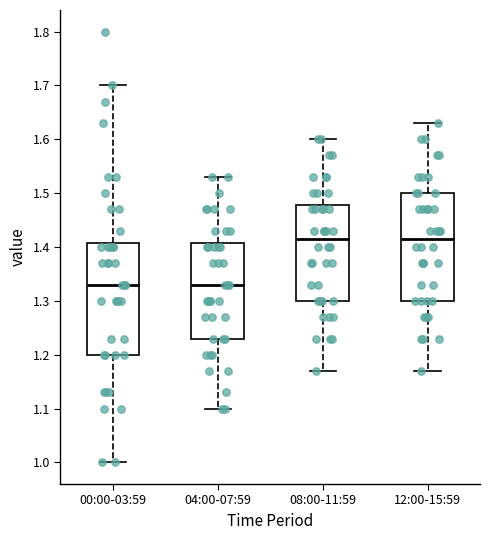

Reading left to right, read every box against the y-axis: the position of its median line, the range the box covers, and the ends of its whiskers. The values are not printed on the chart, so give them approximately, as read against the axis.

00:00-03:59: median 1.33, box 1.20 to 1.41, whiskers 1.00 to 1.70
04:00-07:59: median 1.33, box 1.23 to 1.41, whiskers 1.10 to 1.53
08:00-11:59: median 1.42, box 1.30 to 1.48, whiskers 1.17 to 1.60
12:00-15:59: median 1.42, box 1.30 to 1.50, whiskers 1.17 to 1.63